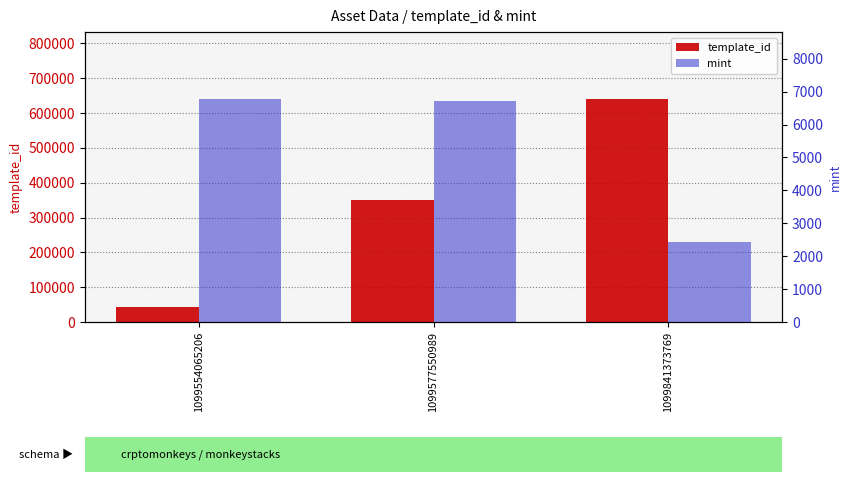

What is the minimum value shown in the chart?

2424